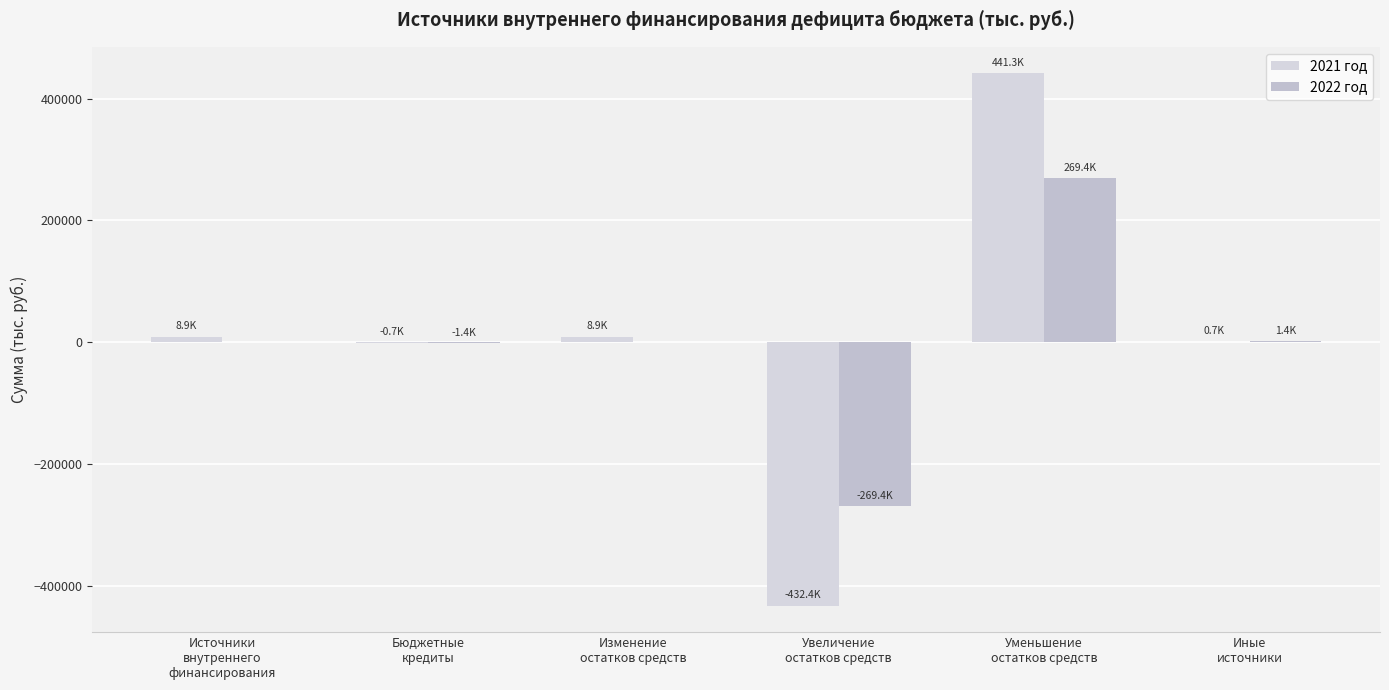

Which series changed the most between Уменьшение
остатков средств and Иные
источники?

2021 год